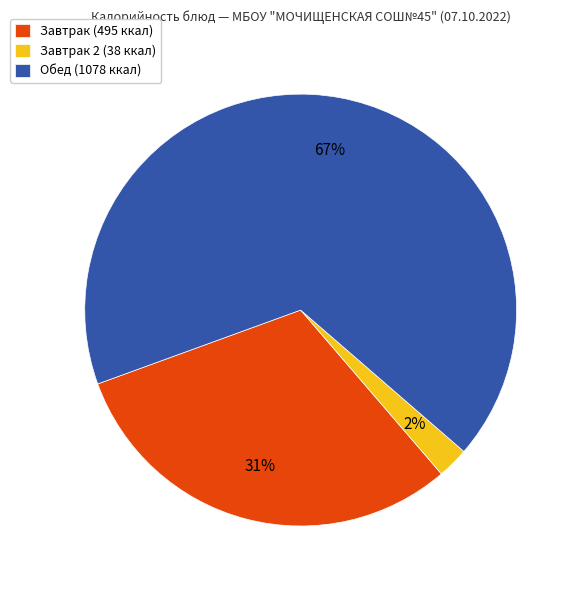

What is the largest slice in the pie chart?

Обед (1078 ккал)